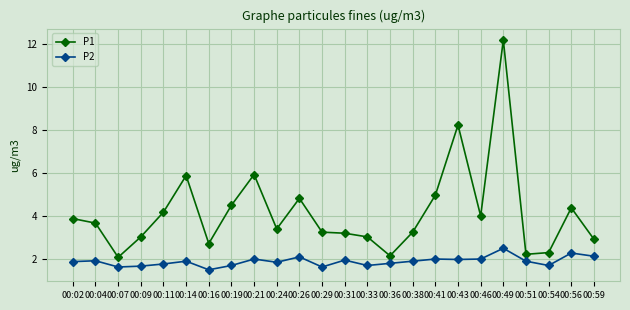

What is the difference between the maximum and minimum values in the P1 series?

10.1